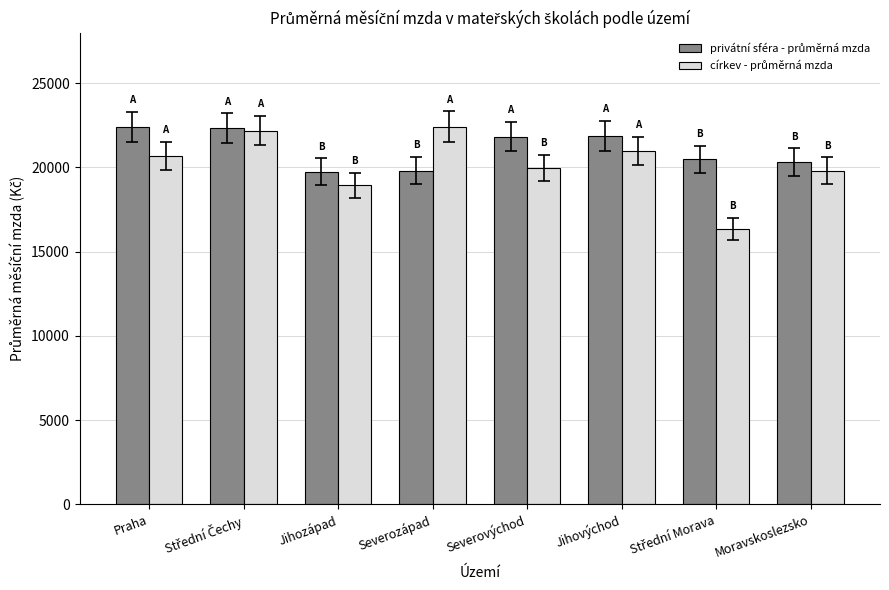

At how many categories does at least one series exceed 19339?

8